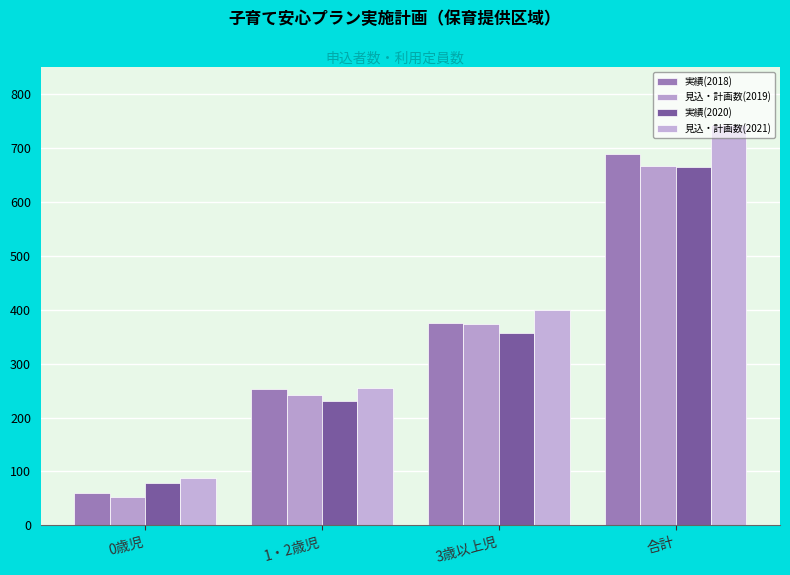

At which label does 見込・計画数(2019) first exceed 373?

合計